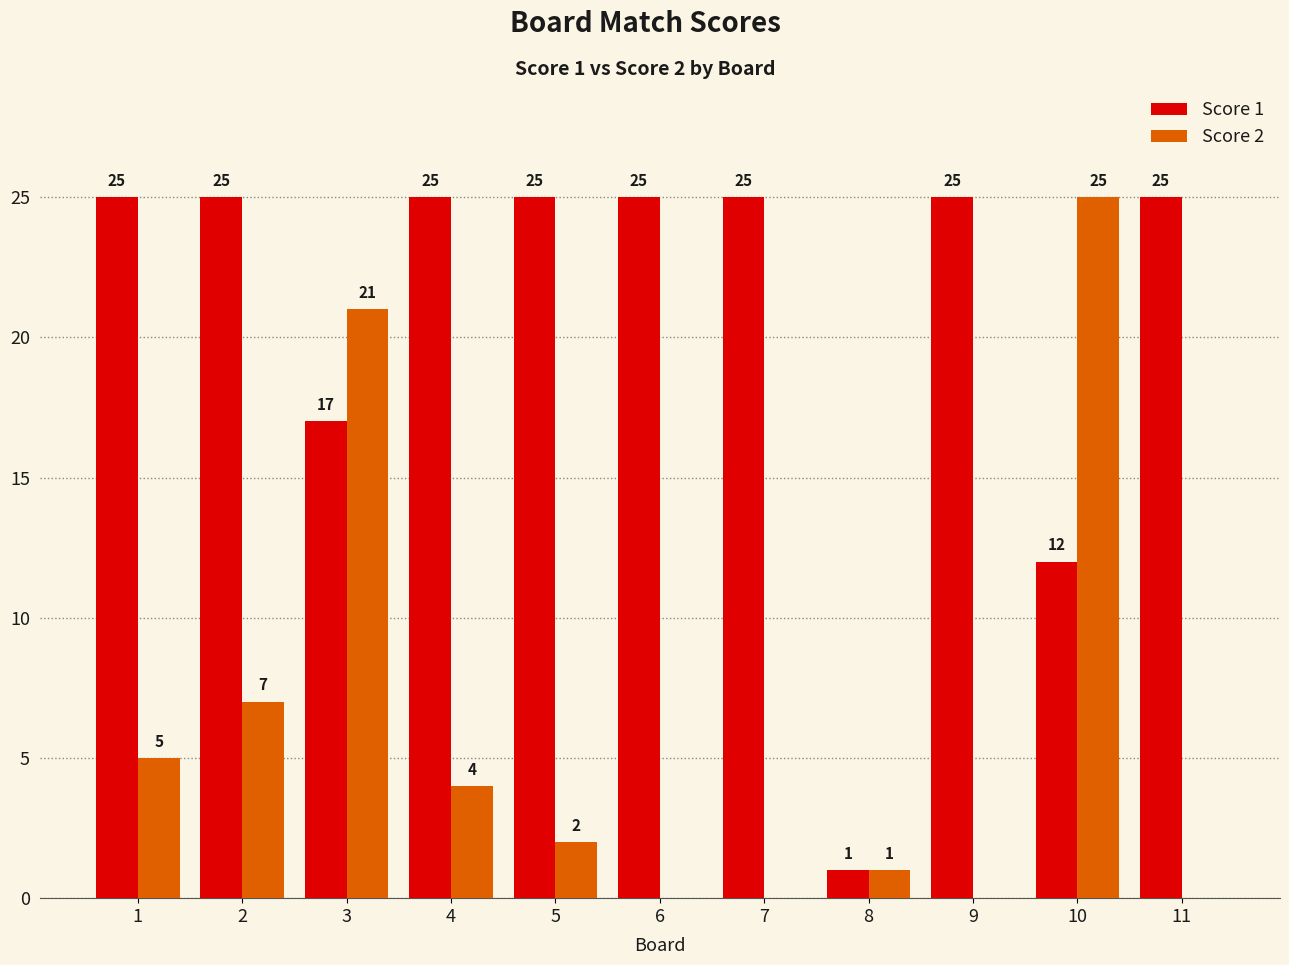

What value does the Score 2 series have at 10, to the nearest 5?

25